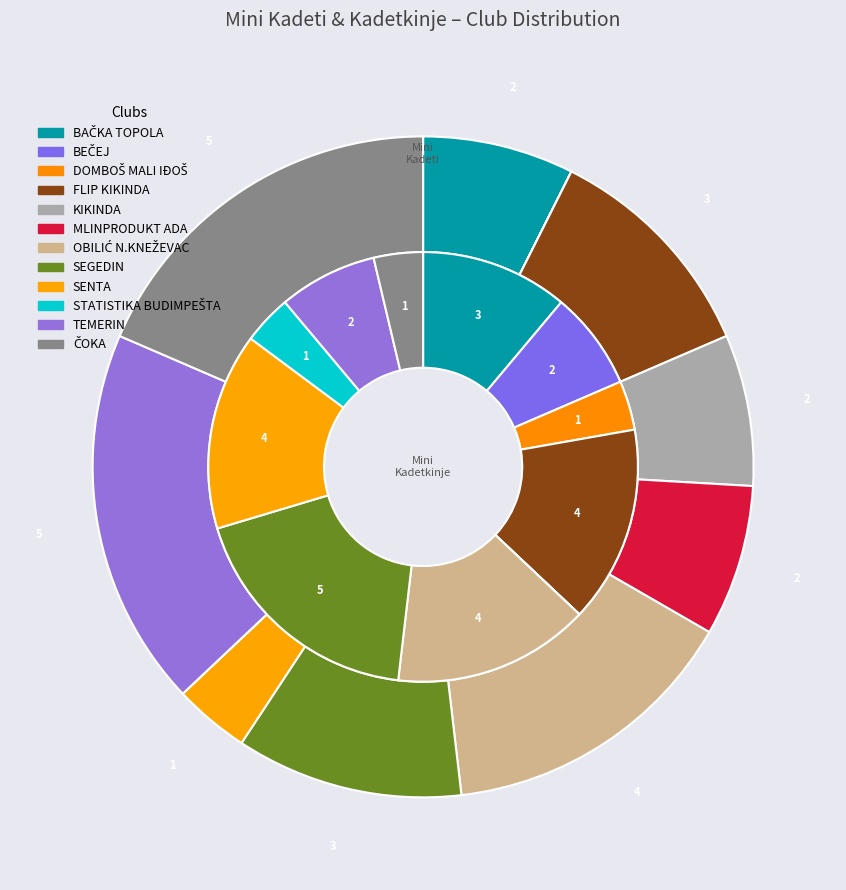

Which slice is the largest?

SEGEDIN